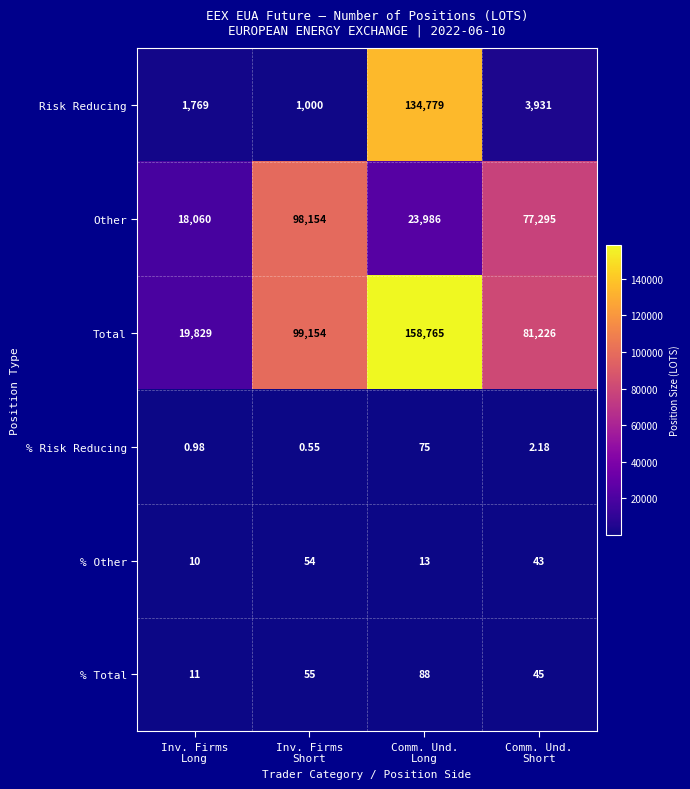

Which series has the largest range (max minus min)?

Total